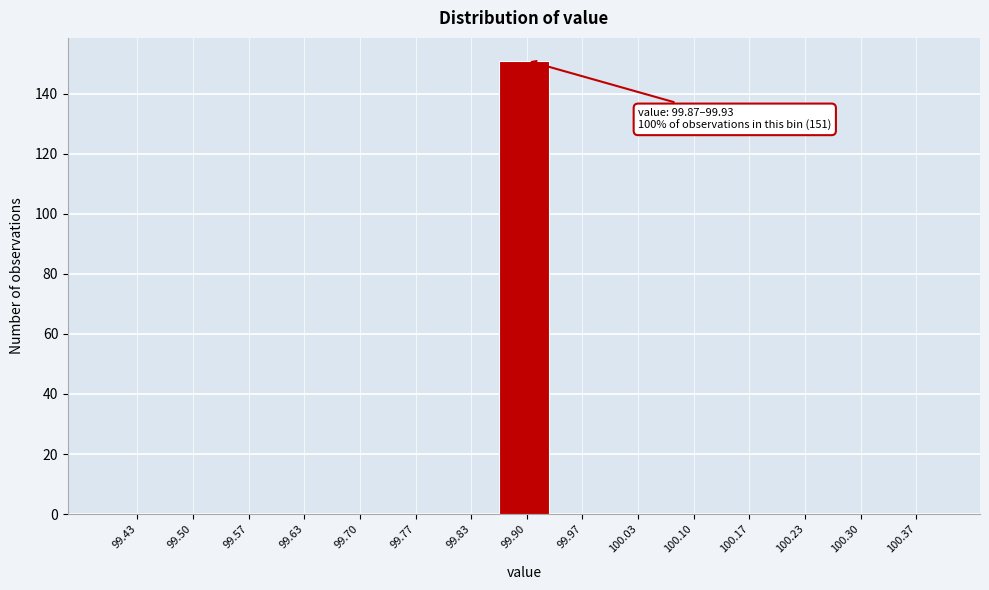

Over which range of the x-axis is the bar tallest?

99.87 to 99.93